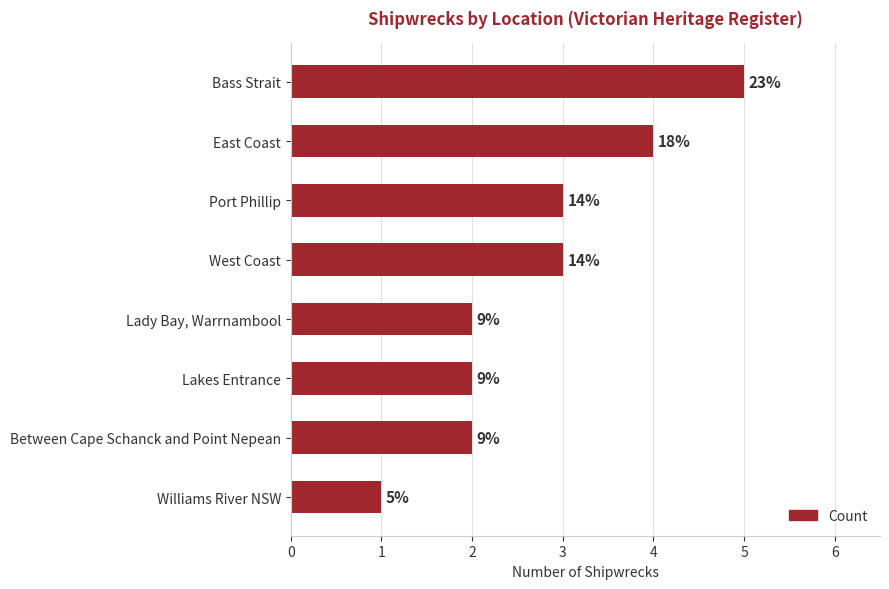

How many bars are there in total?

8